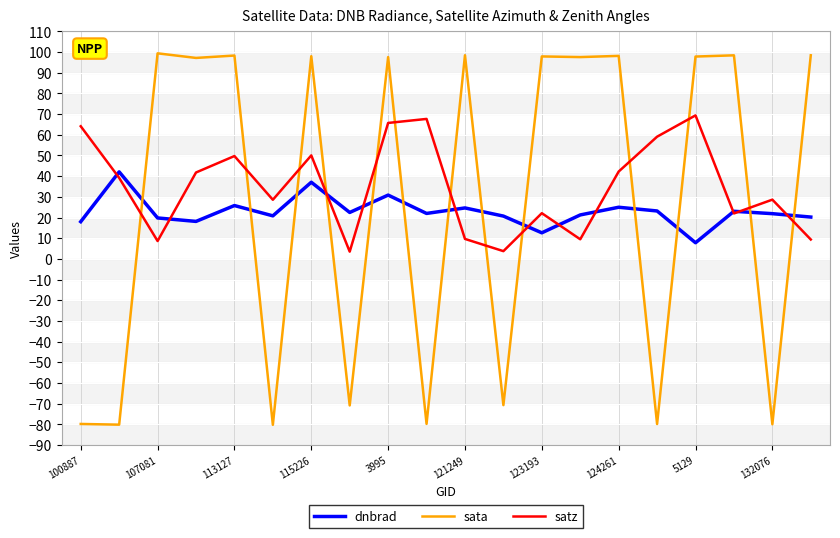

What is the highest value of the satz series?

69.4